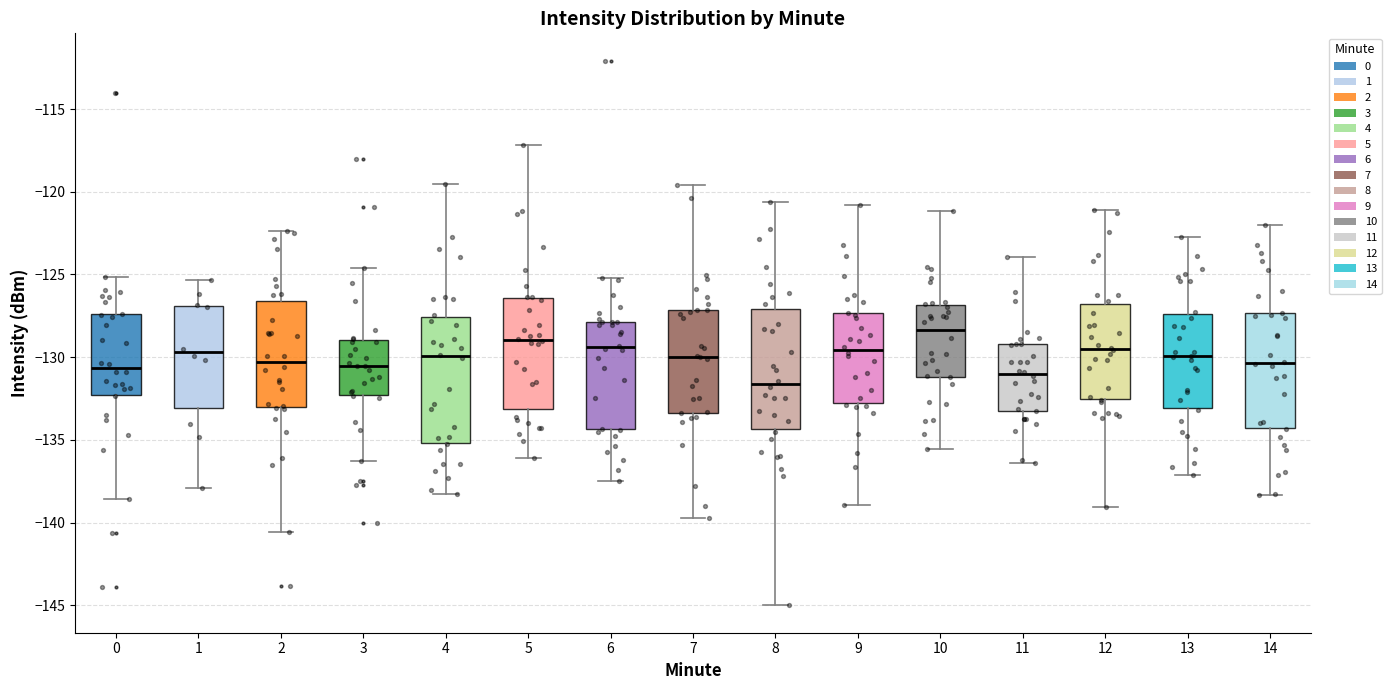

Reading left to right, transcribe this box plot: for each box, give where its median line is, the range the box spans, and where its two whiskers end, as read against the y-axis. The values are not printed on the chart, so give them approximately, as read against the axis.

0: median -130.5, box -132.5 to -127.5, whiskers -138.5 to -125.0
1: median -129.5, box -133.0 to -127.0, whiskers -138.0 to -125.5
2: median -130.5, box -133.0 to -126.5, whiskers -140.5 to -122.5
3: median -130.5, box -132.5 to -129.0, whiskers -136.5 to -124.5
4: median -130.0, box -135.0 to -127.5, whiskers -138.5 to -119.5
5: median -129.0, box -133.0 to -126.5, whiskers -136.0 to -117.0
6: median -129.5, box -134.5 to -128.0, whiskers -137.5 to -125.0
7: median -130.0, box -133.5 to -127.0, whiskers -139.5 to -119.5
8: median -131.5, box -134.5 to -127.0, whiskers -145.0 to -120.5
9: median -129.5, box -133.0 to -127.5, whiskers -139.0 to -121.0
10: median -128.5, box -131.0 to -127.0, whiskers -135.5 to -121.0
11: median -131.0, box -133.0 to -129.0, whiskers -136.5 to -124.0
12: median -129.5, box -132.5 to -127.0, whiskers -139.0 to -121.0
13: median -130.0, box -133.0 to -127.5, whiskers -137.0 to -123.0
14: median -130.5, box -134.5 to -127.5, whiskers -138.5 to -122.0